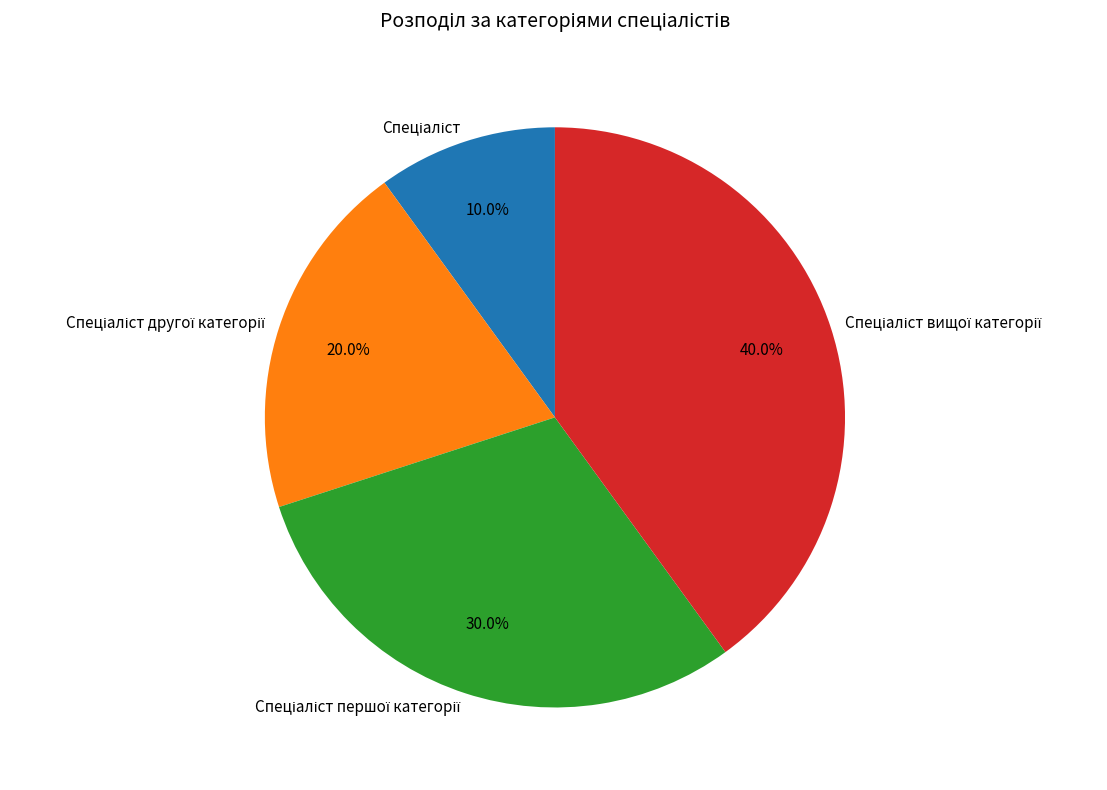

Is there a majority slice in this chart?

No